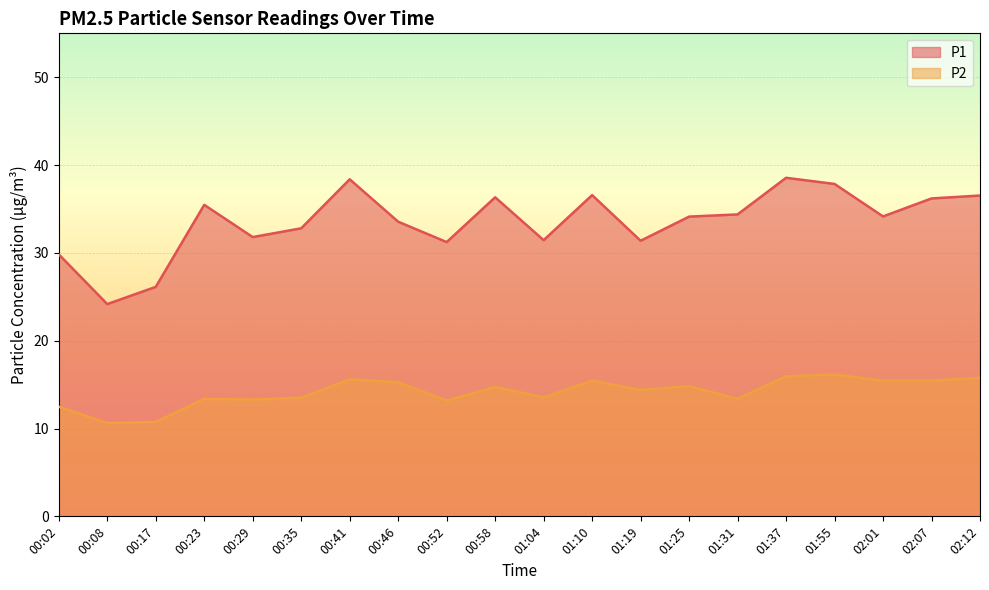

At how many categories does at least one series exceed 31?

17